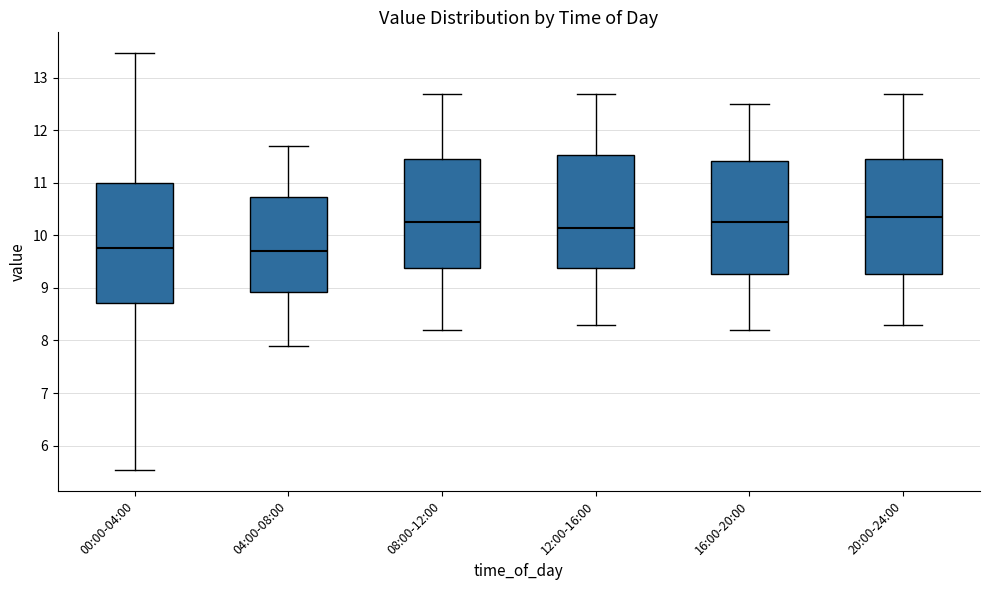

Where does the upper whisker of the box for 04:00-08:00 end on the y-axis? The values are not printed on the chart, so give them approximately, as read against the axis.

11.7